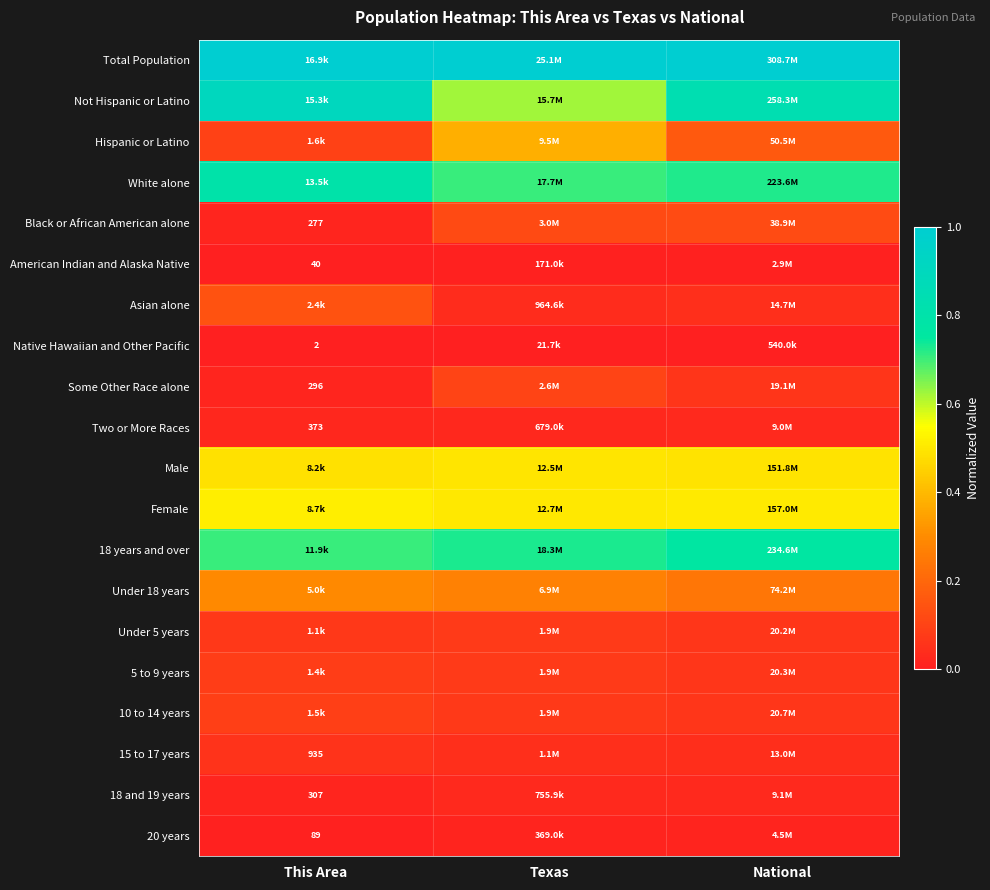

What is the greatest value displayed?

1.0